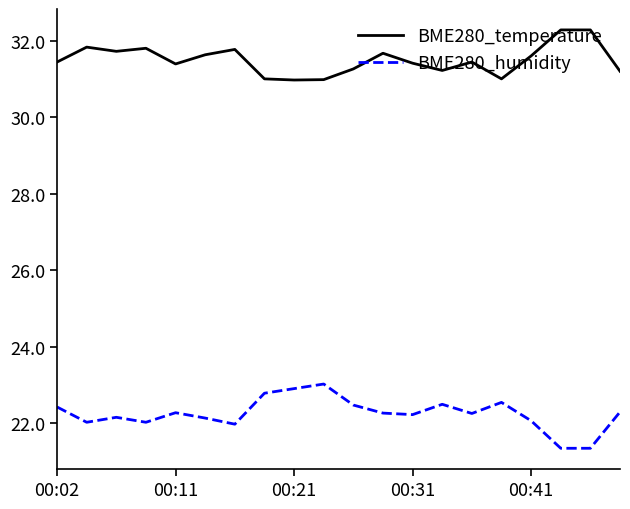

True or false: BME280_temperature and BME280_humidity intersect in this chart.

False